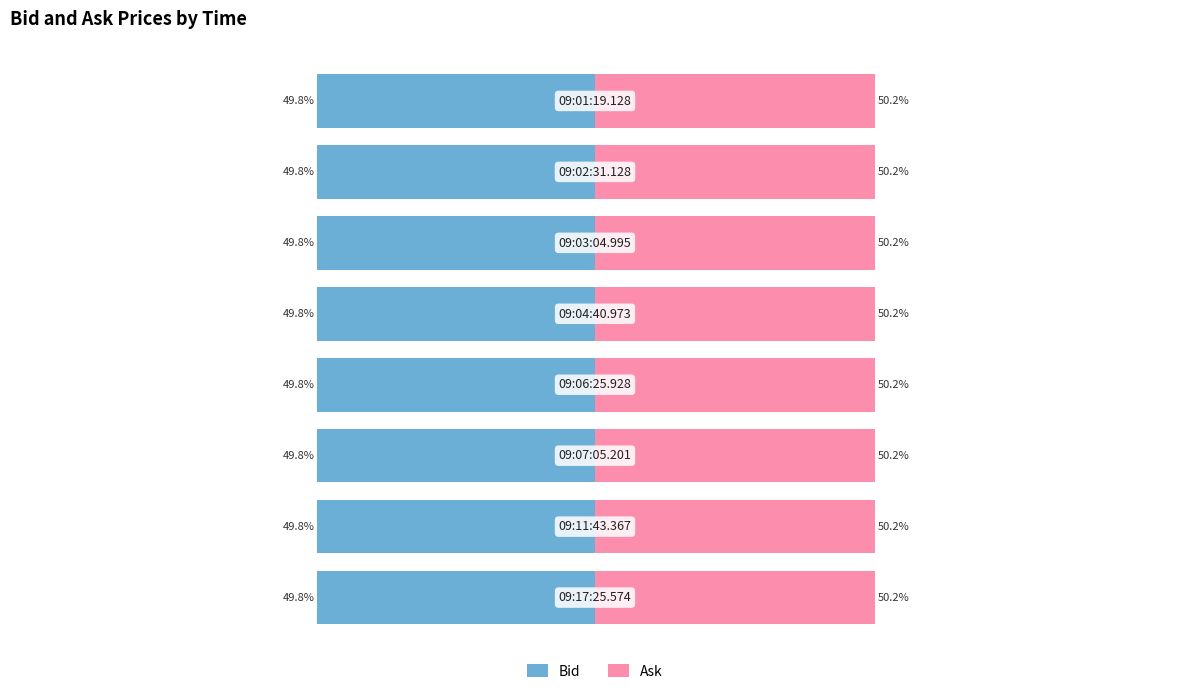

Rank the series by their maximum value, from highest to lowest.

Ask, Bid